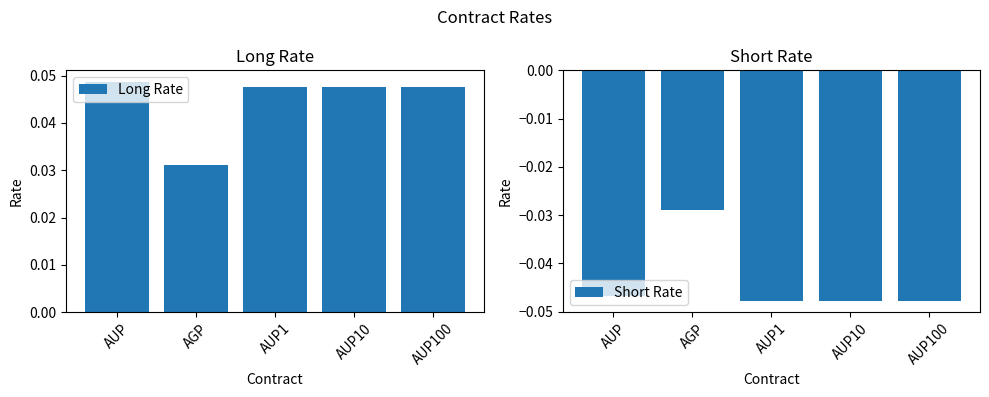

Reading left to right, list all the values displayed in this chart.

Long Rate: AUP=0.0	AGP=0.0	AUP1=0.0	AUP10=0.0	AUP100=0.0
Short Rate: AUP=-0.0	AGP=-0.0	AUP1=-0.0	AUP10=-0.0	AUP100=-0.0